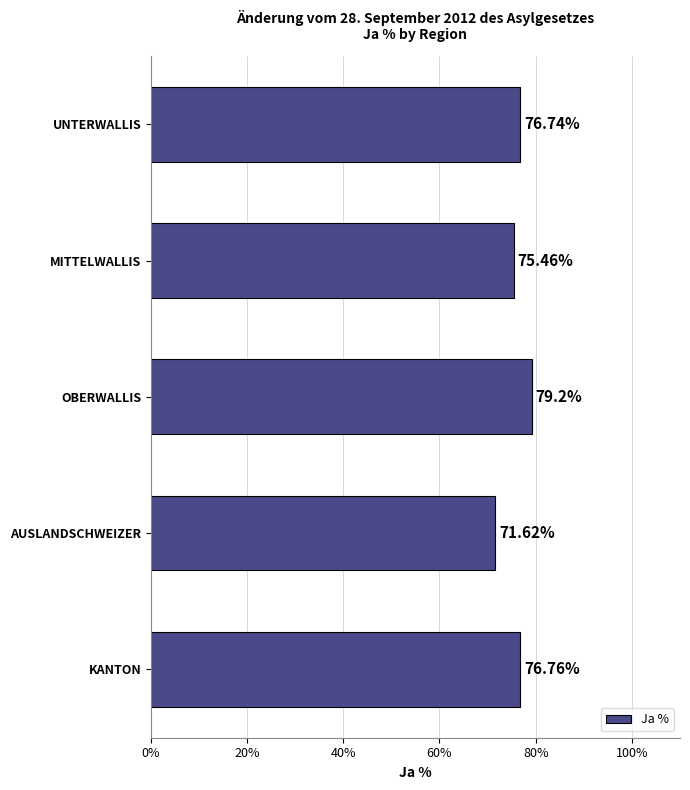

What is the difference between the maximum and second lowest values?

3.7